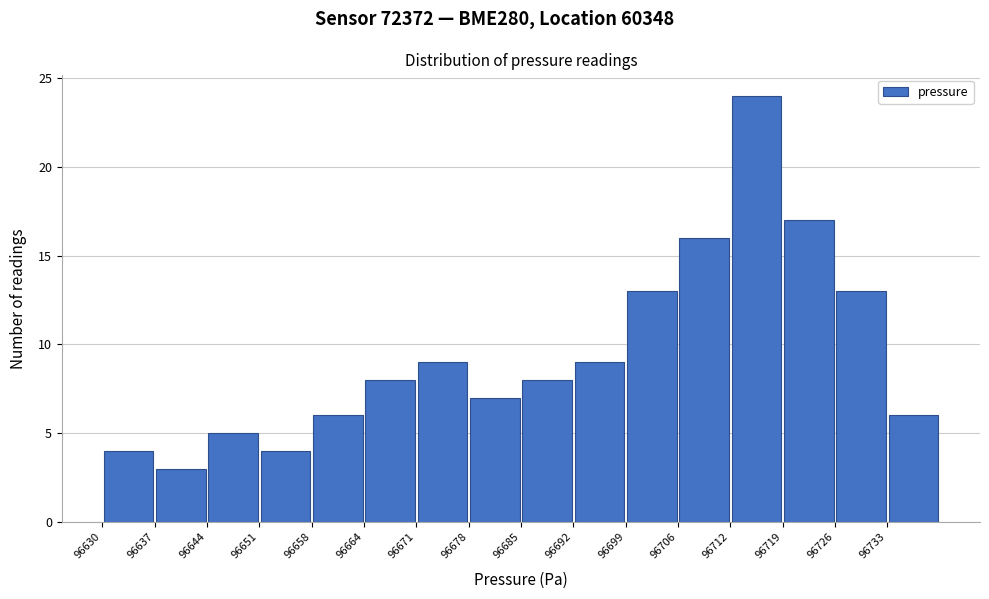

Which range on the x-axis has the tallest bar?

96713 to 96719